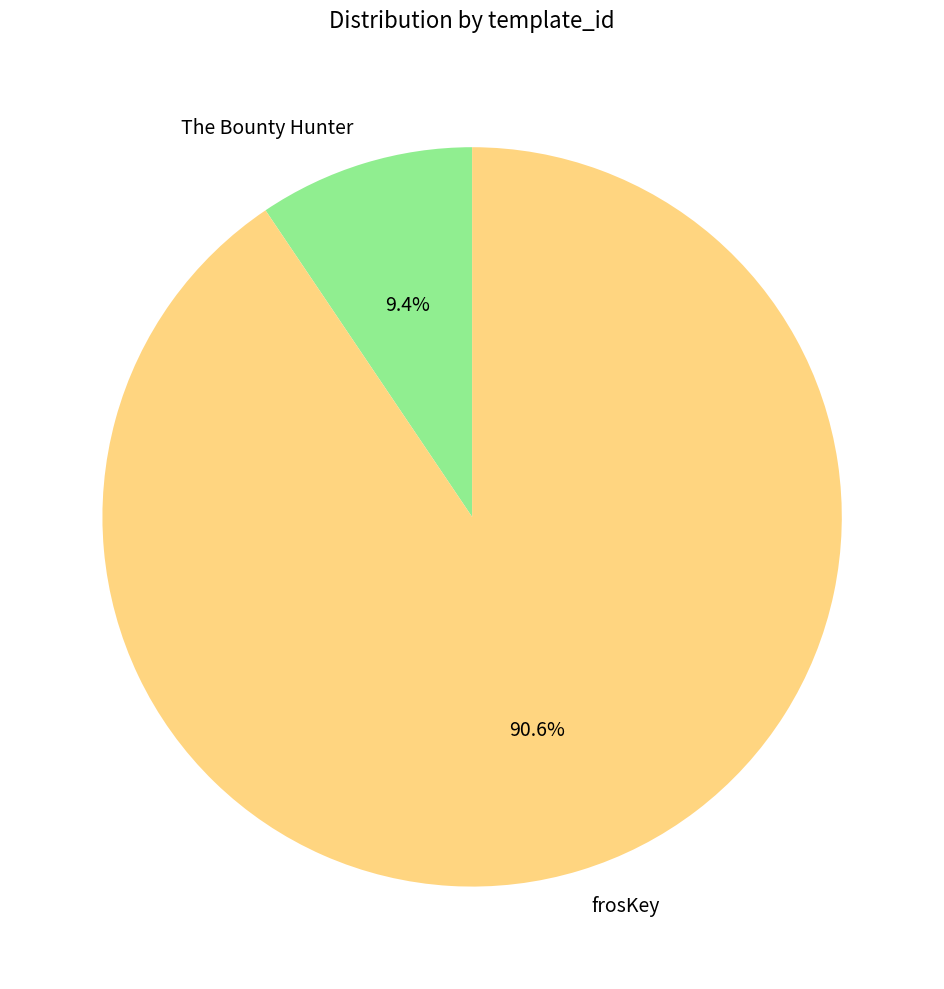

Is the sum of The Bounty Hunter and frosKey greater than half?

Yes